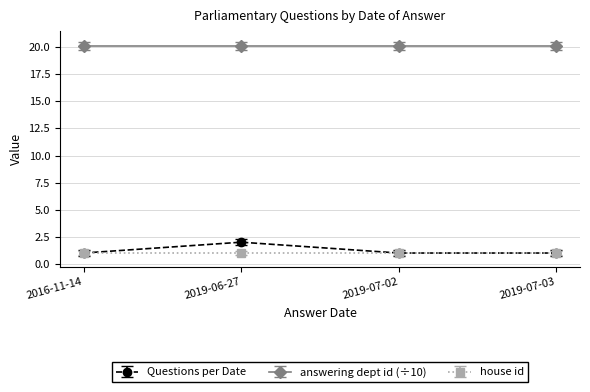

What is the label of the 1st point from the right?

2019-07-03